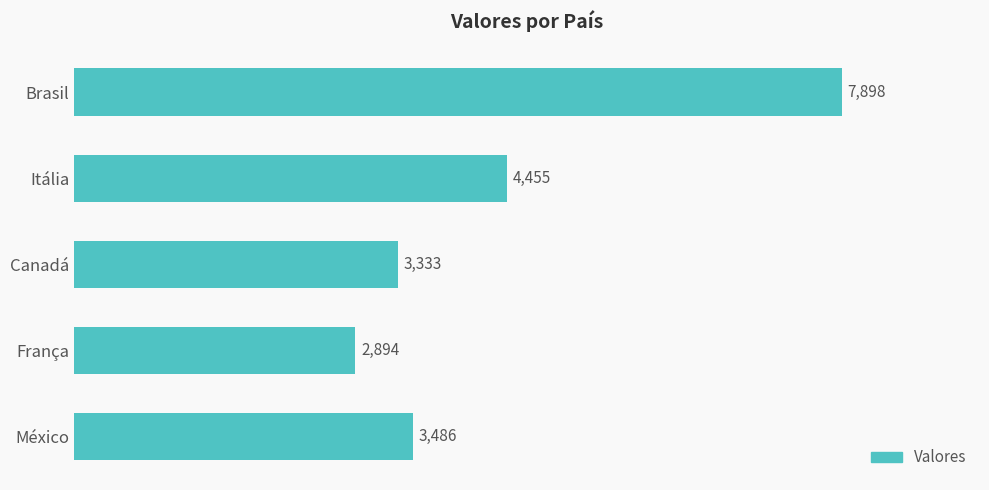

Reading bottom to top, what are all the values shown in this chart?

México=3486	França=2894	Canadá=3333	Itália=4455	Brasil=7898